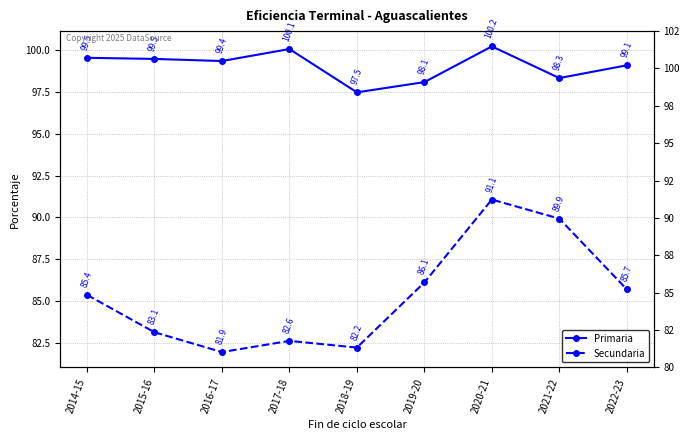

Which label corresponds to the smallest value in the chart?

2016-17